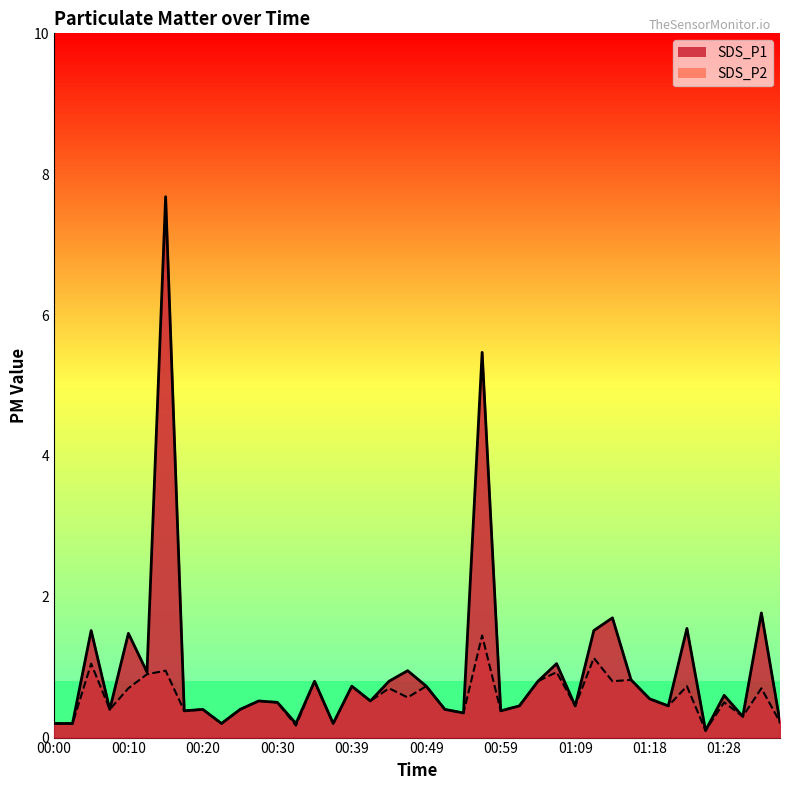

How many categories are shown in the chart?

40